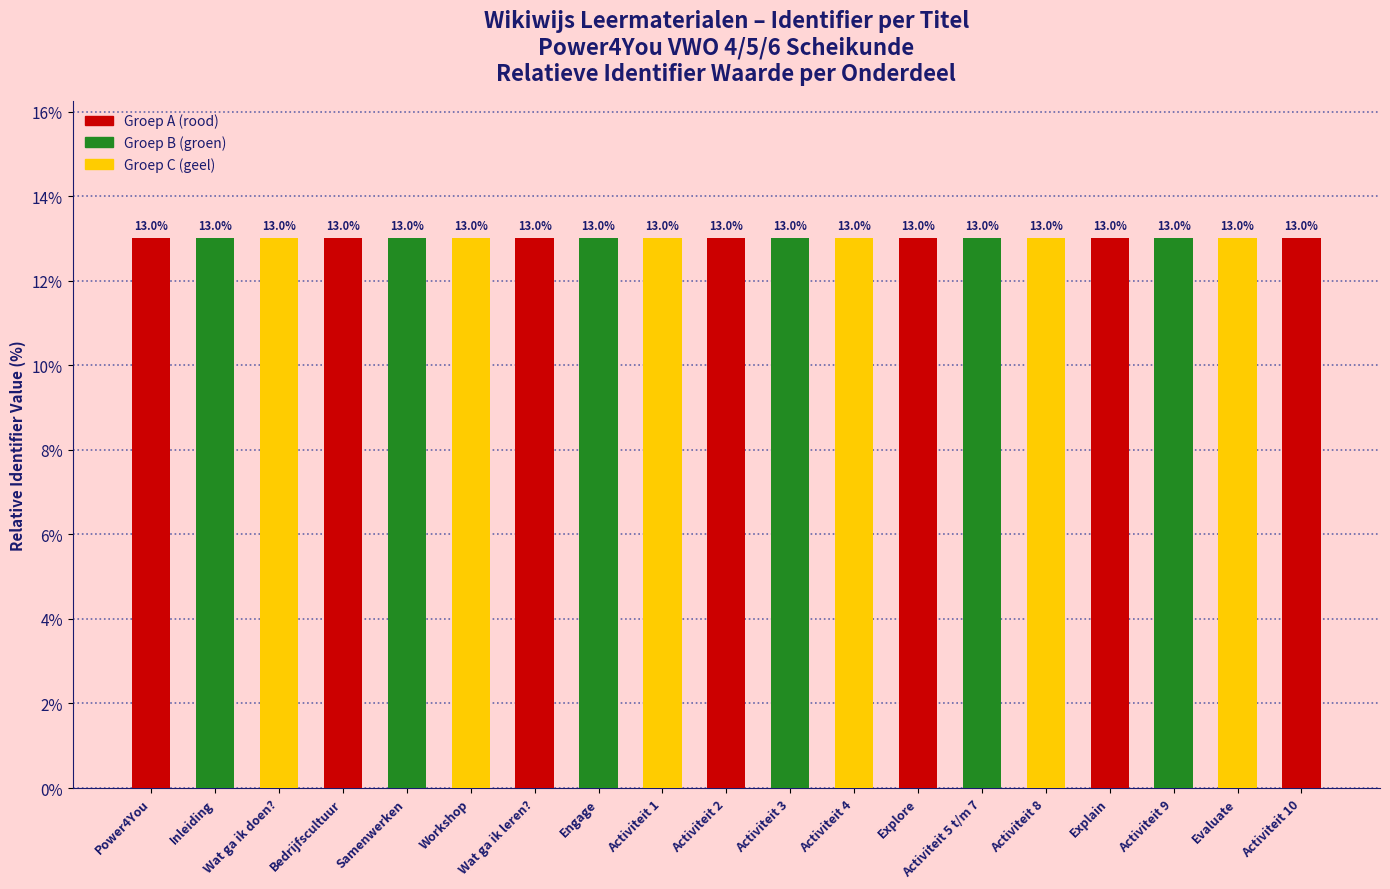

What position from the right is Explain?

4